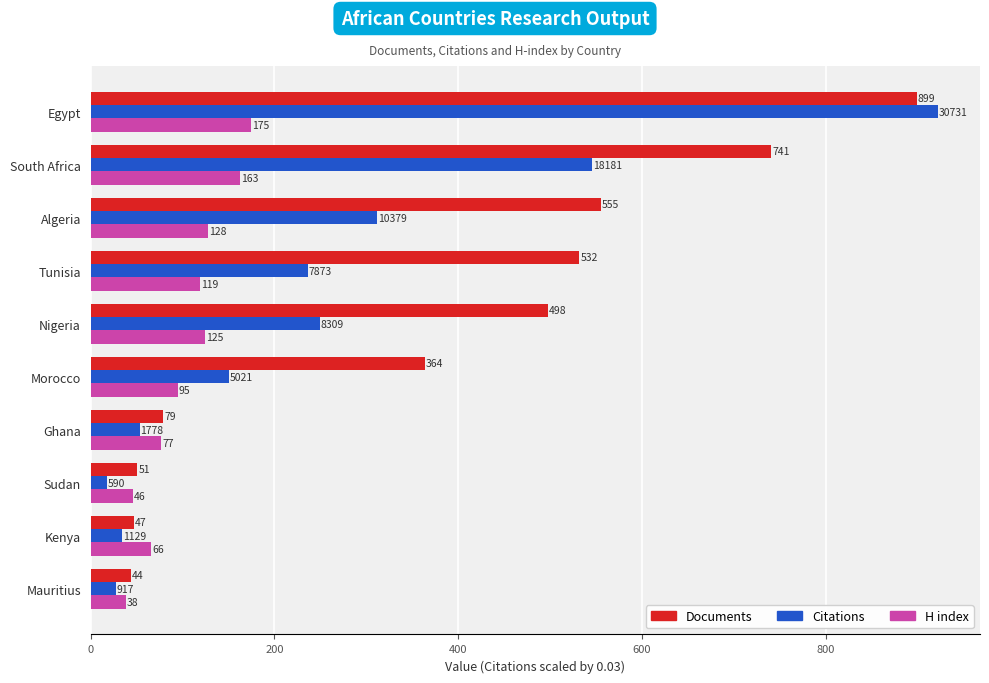

True or false: Documents has a value of 899.0 at Egypt.

True